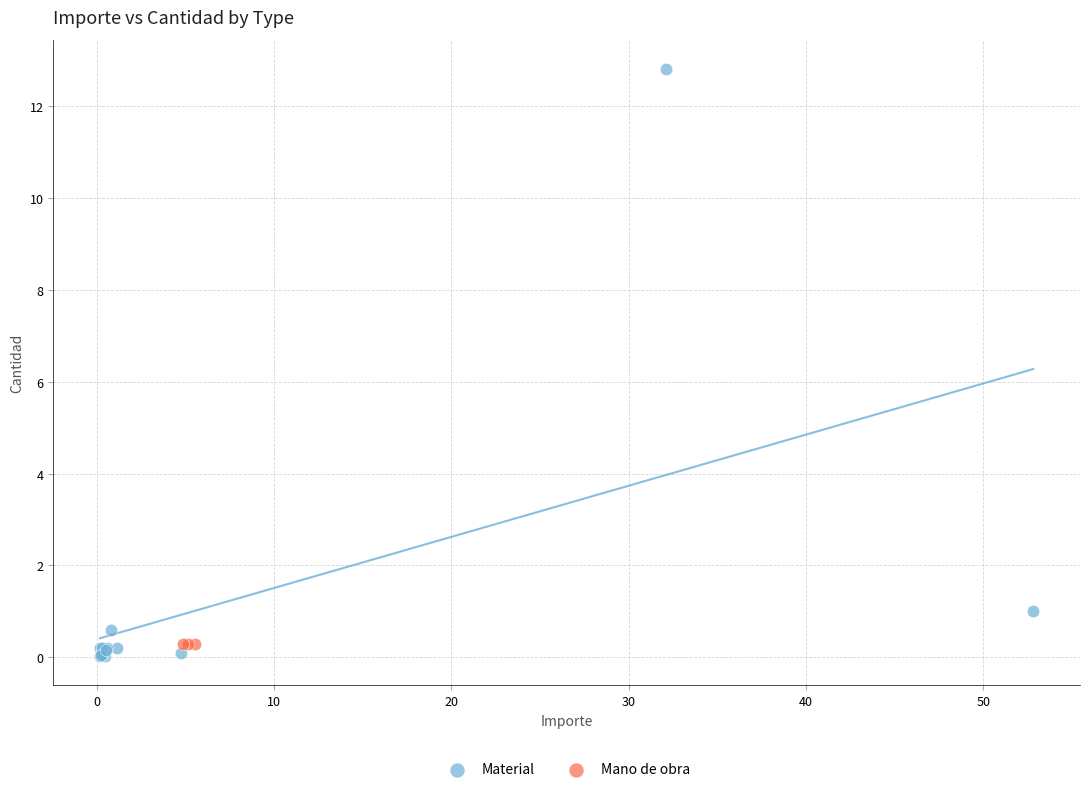

Which series reaches the maximum Y coordinate?

Material